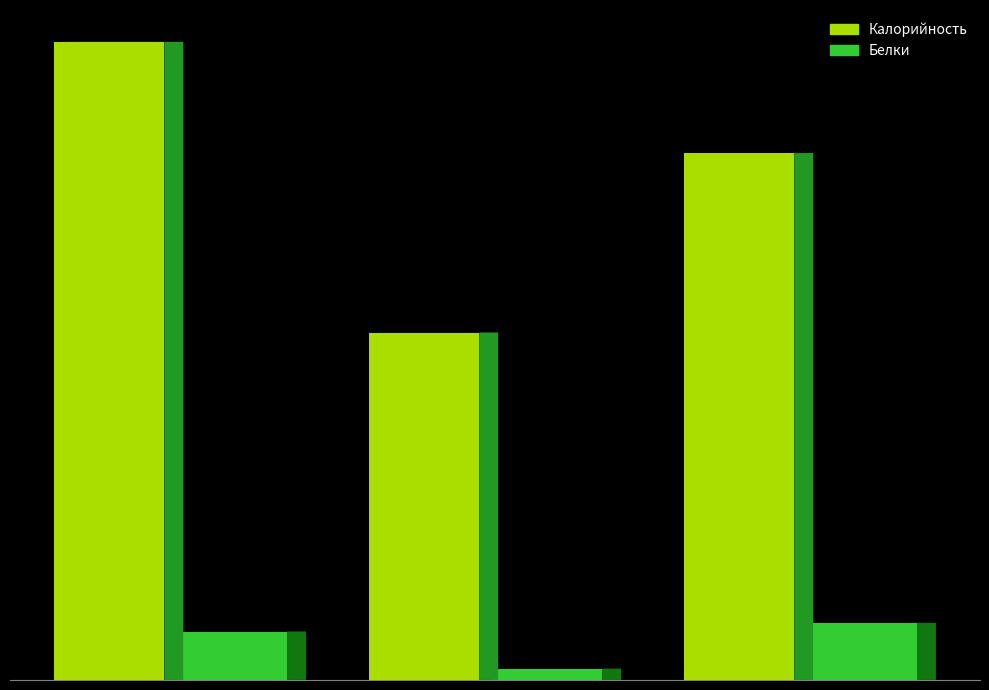

Does the chart contain any negative values?

No